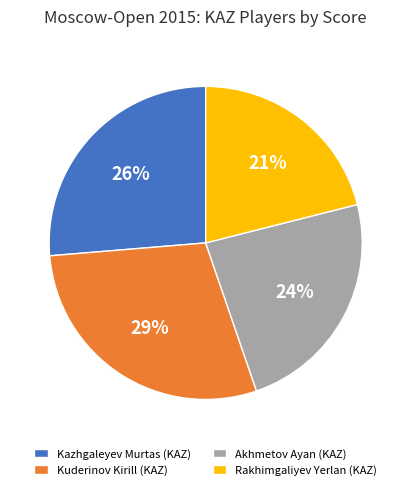

Count the number of slices in the pie.

4